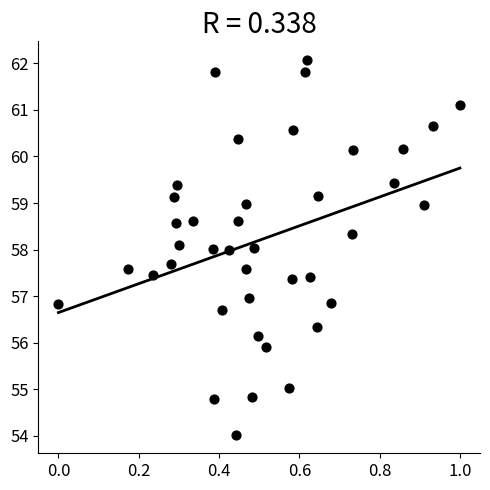

What is the range of X values (max minus min)?

1.0